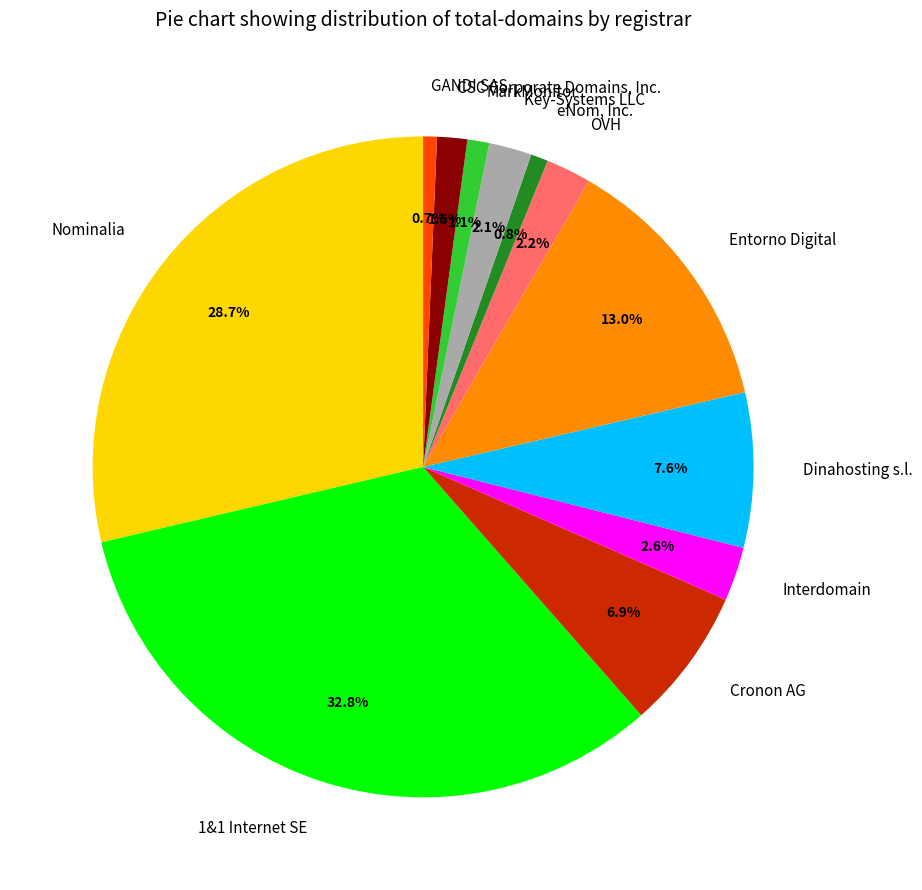

Between Interdomain and Nominalia, which is larger?

Nominalia